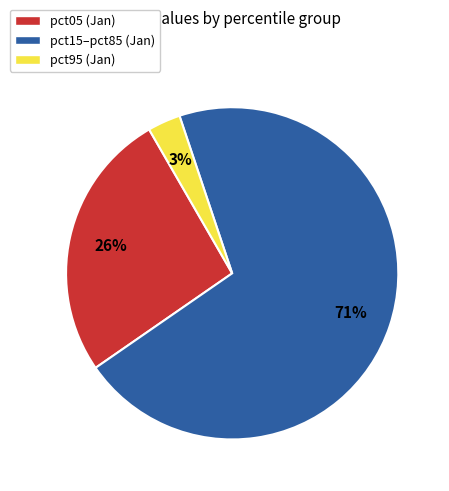

How many slices are in this pie chart?

3